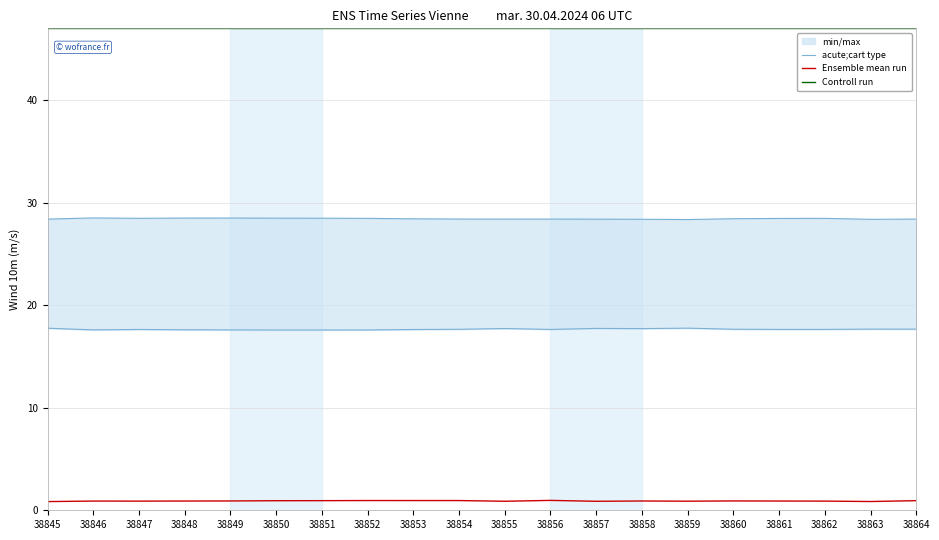

True or false: Ensemble mean run and acute;cart type intersect in this chart.

False